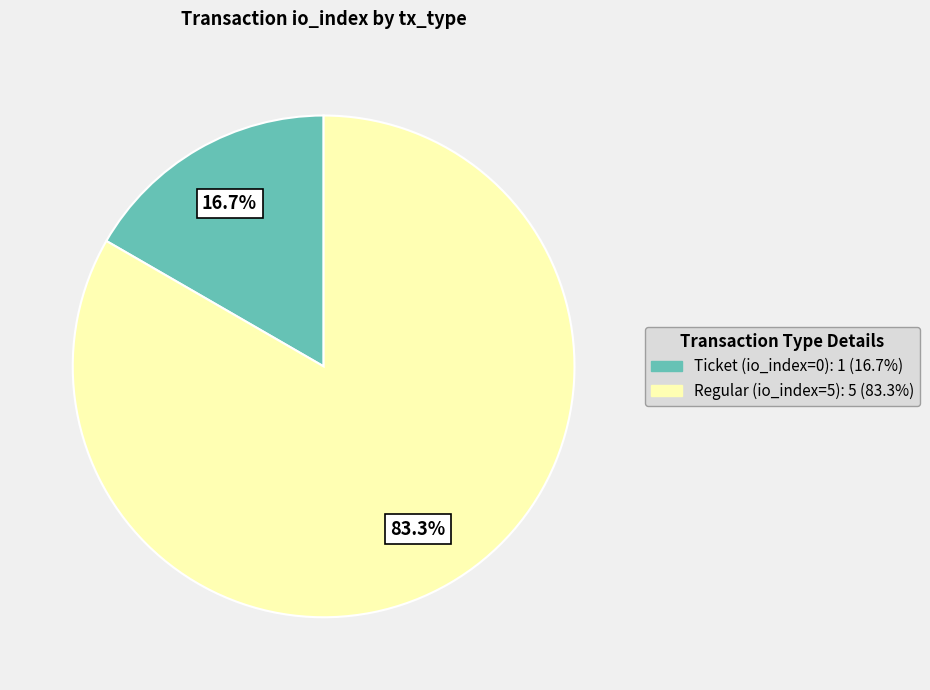

Does Ticket (io_index=0) represent more than half of the total?

No